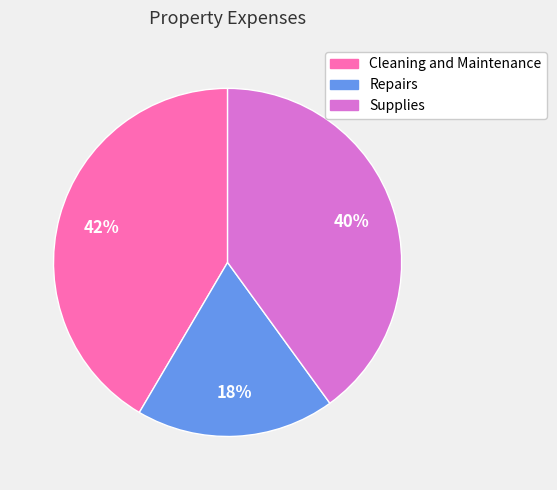

Count the number of slices in the pie.

3